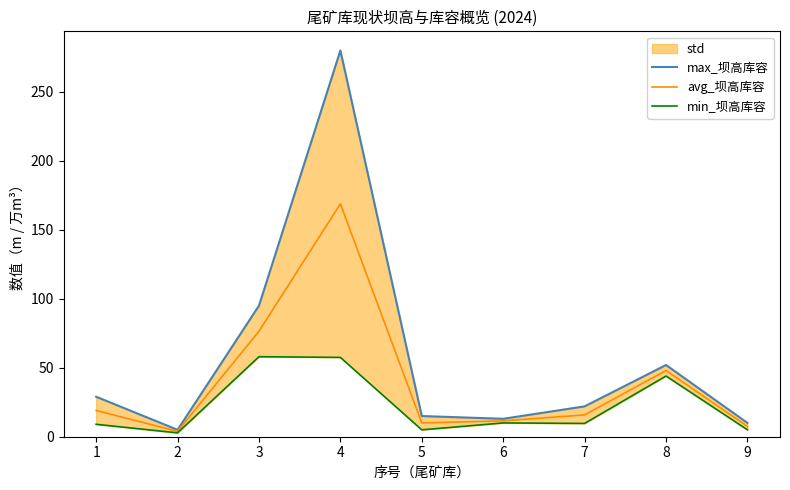

The value of avg_坝高库容 at 5 is 10.0. True or false?

True